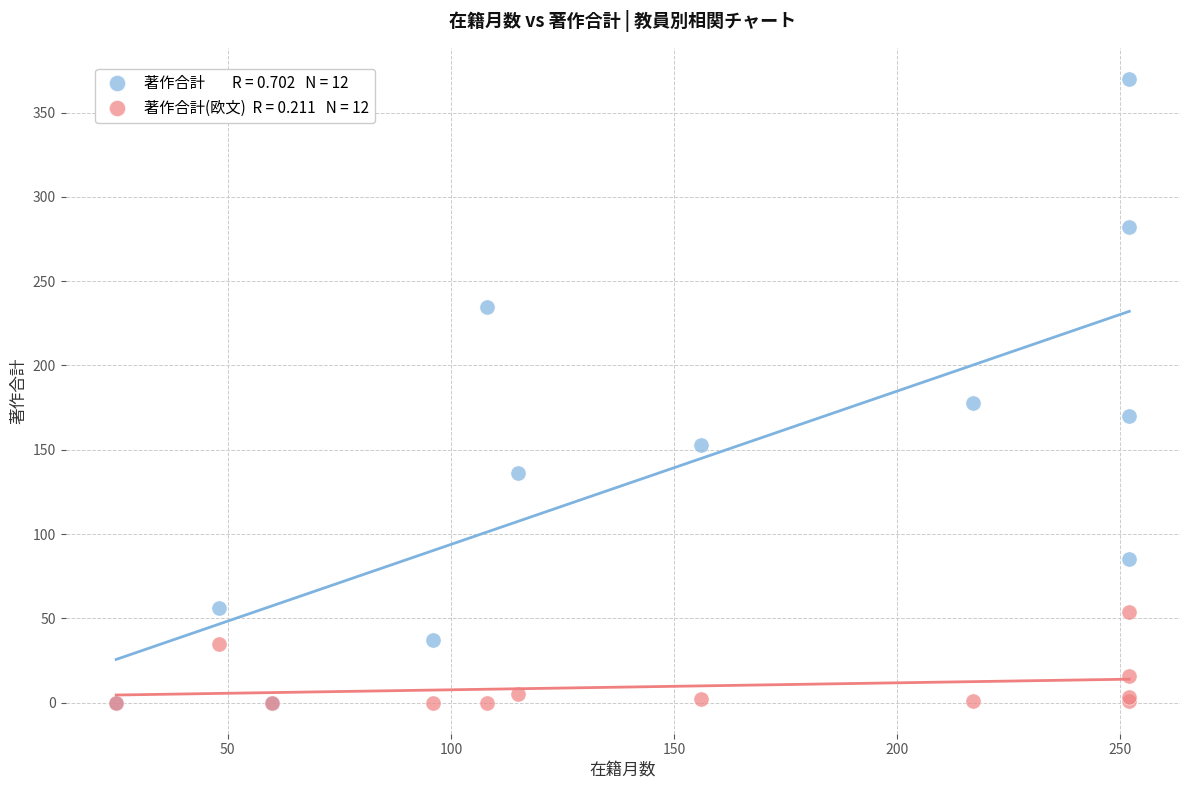

Across all series, what Y value is closest to 185?

178